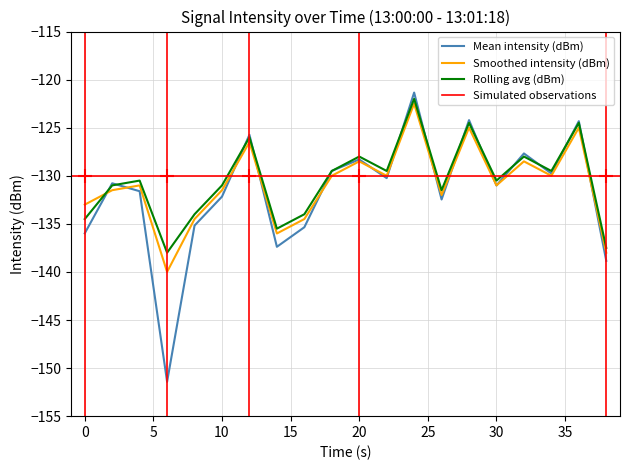

The value of Smoothed intensity (dBm) at 2 is -131.5. True or false?

True